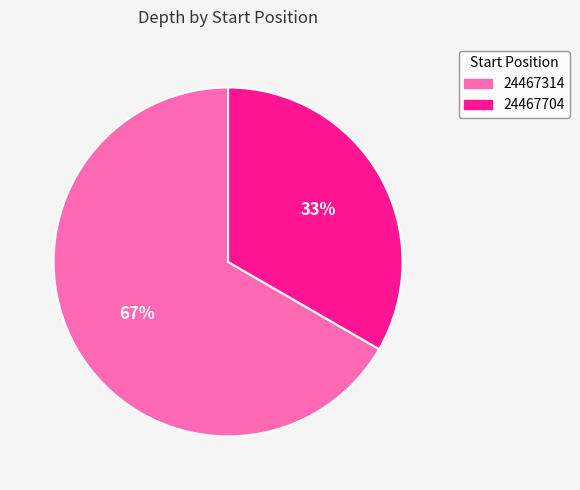

What is the ratio of the value at 24467314 to the value at 24467704?

2.0